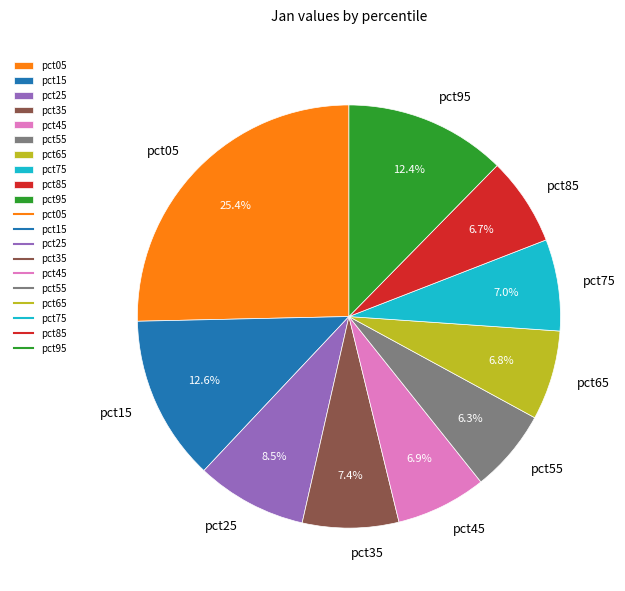

What is the largest slice in the pie chart?

pct05